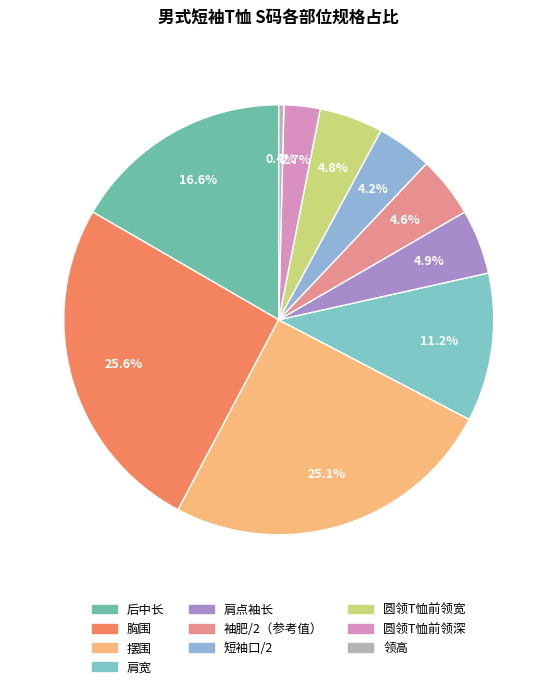

Does 肩宽 represent more than half of the total?

No